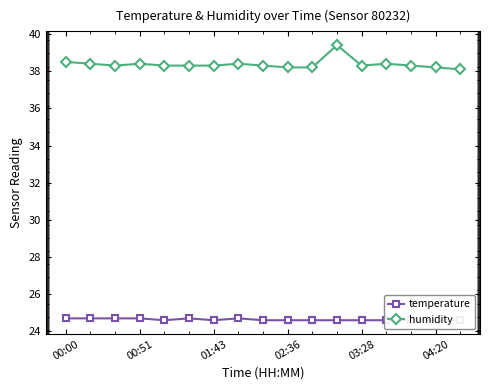

At how many categories does at least one series exceed 37?

17